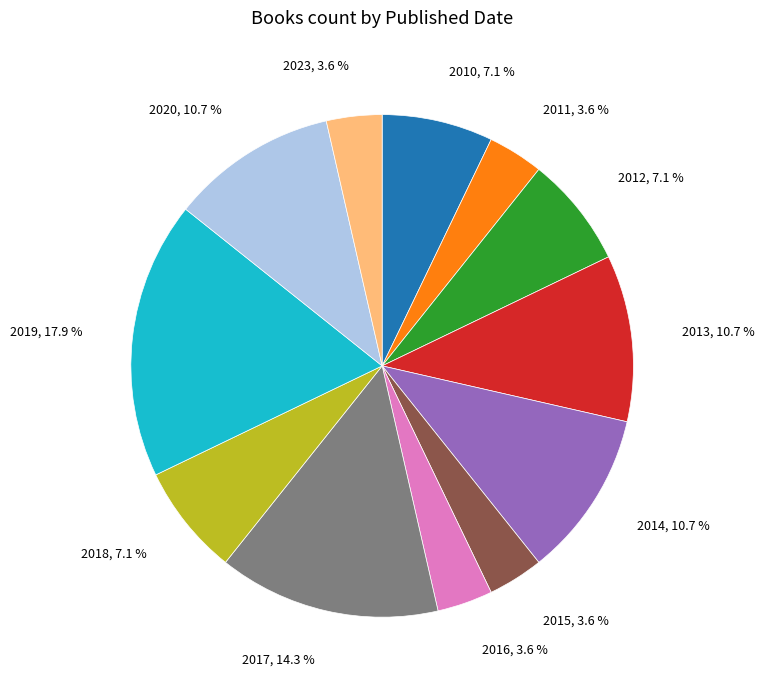

Does 2020 account for over 50% of the chart?

No